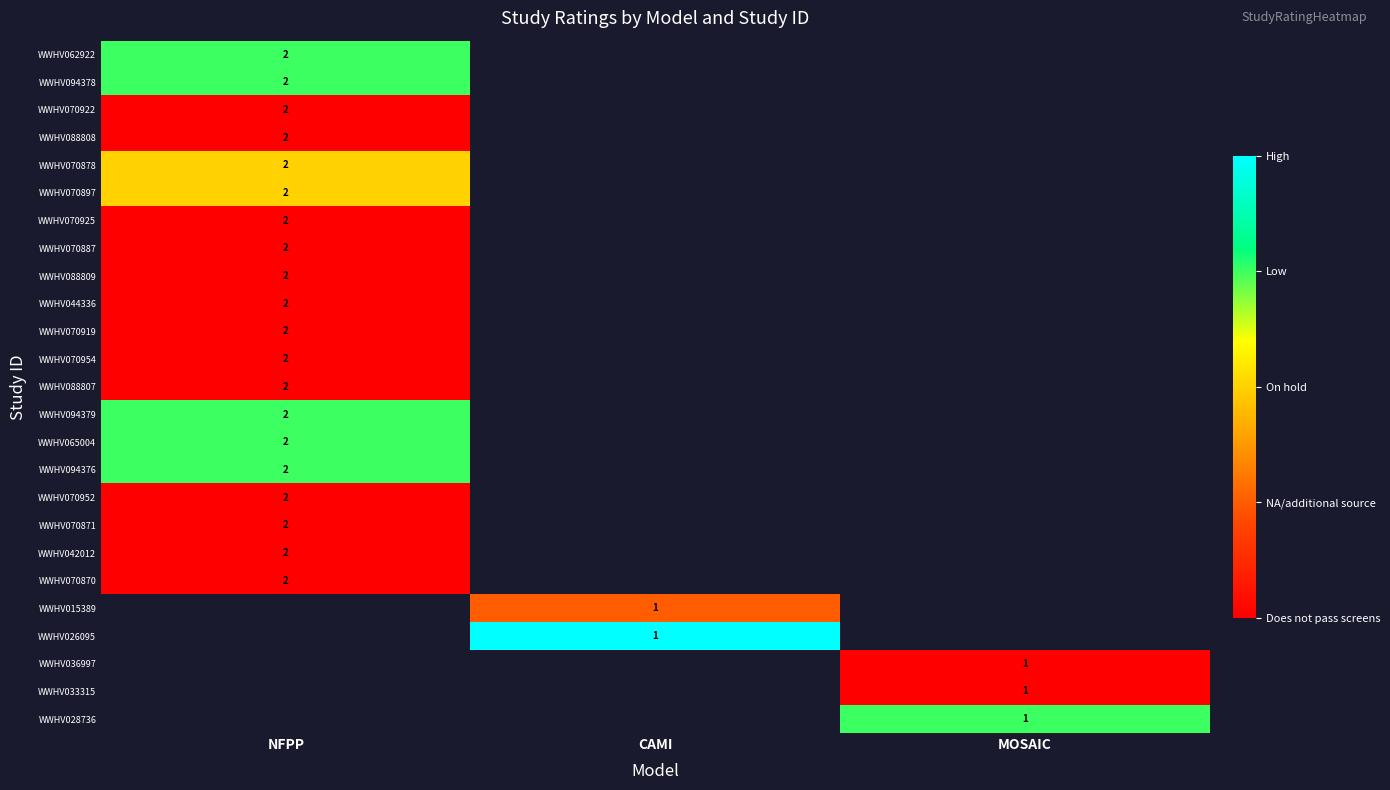

True or false: WWHV026095 has a value of 0 at CAMI.

False